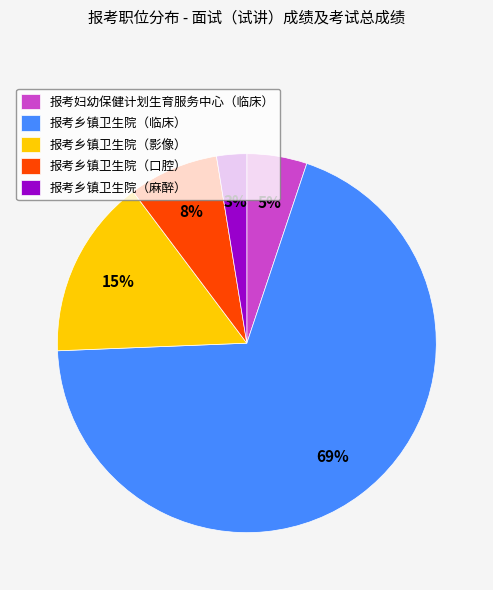

Between 报考乡镇卫生院（影像） and 报考乡镇卫生院（临床）, which is larger?

报考乡镇卫生院（临床）